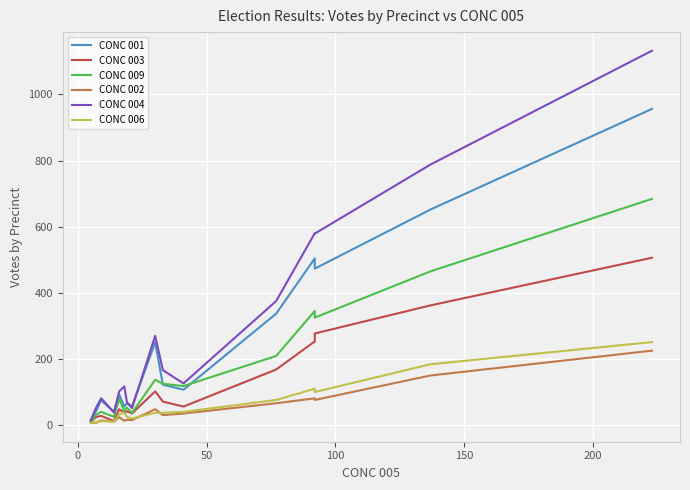

In CONC 002, how many points are higher than both neighbors (excluding endpoints)?

5